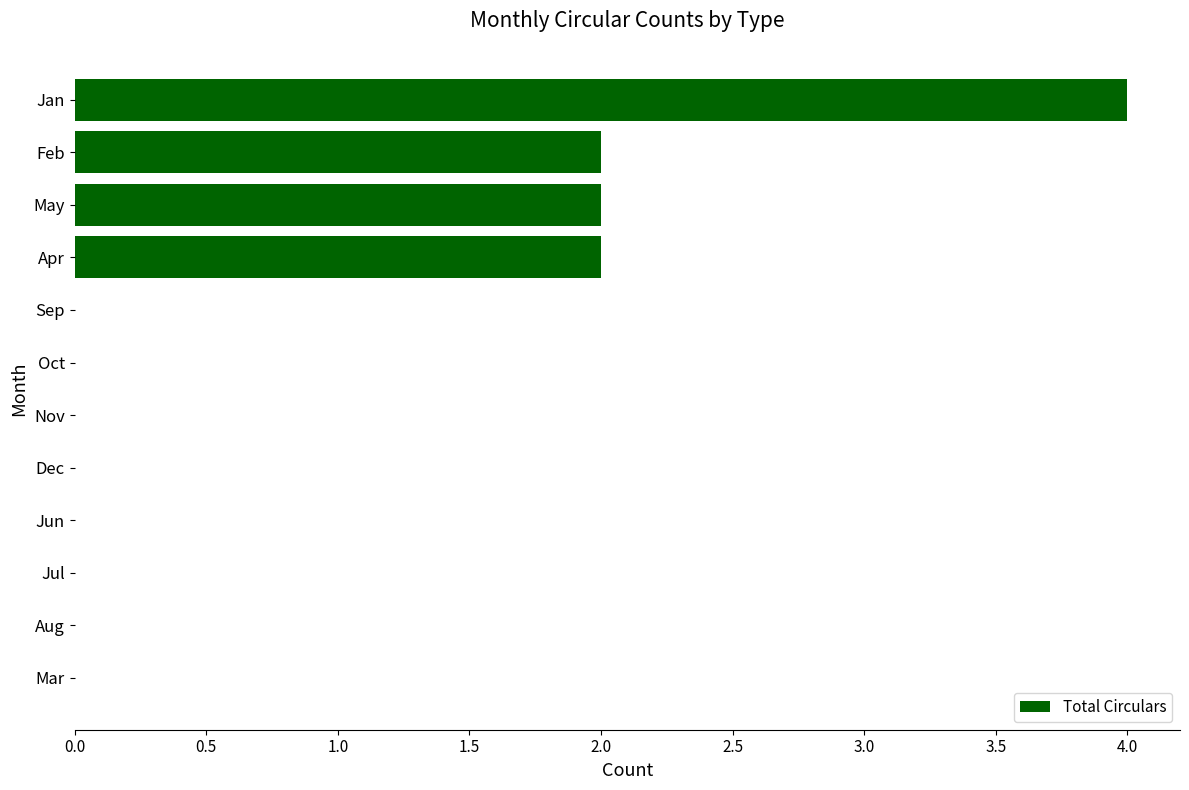

The value at Feb is 2. True or false?

True